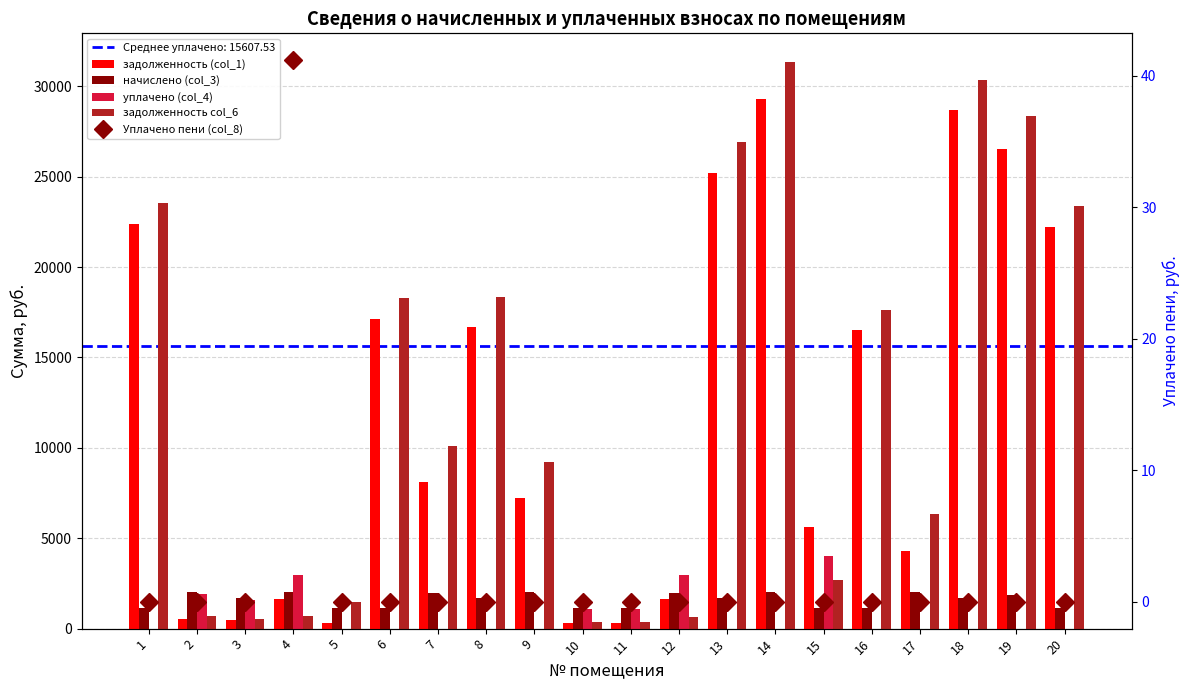

Which series has the largest total across all categories?

задолженность col_6